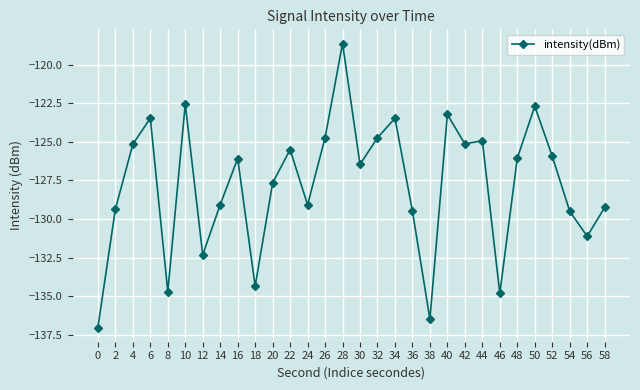

What is the value of the 19th point from the left?

-129.5